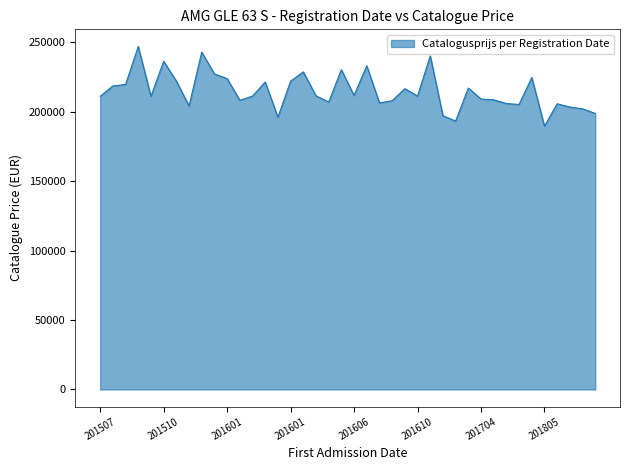

What is the minimum value shown in the chart?

189689